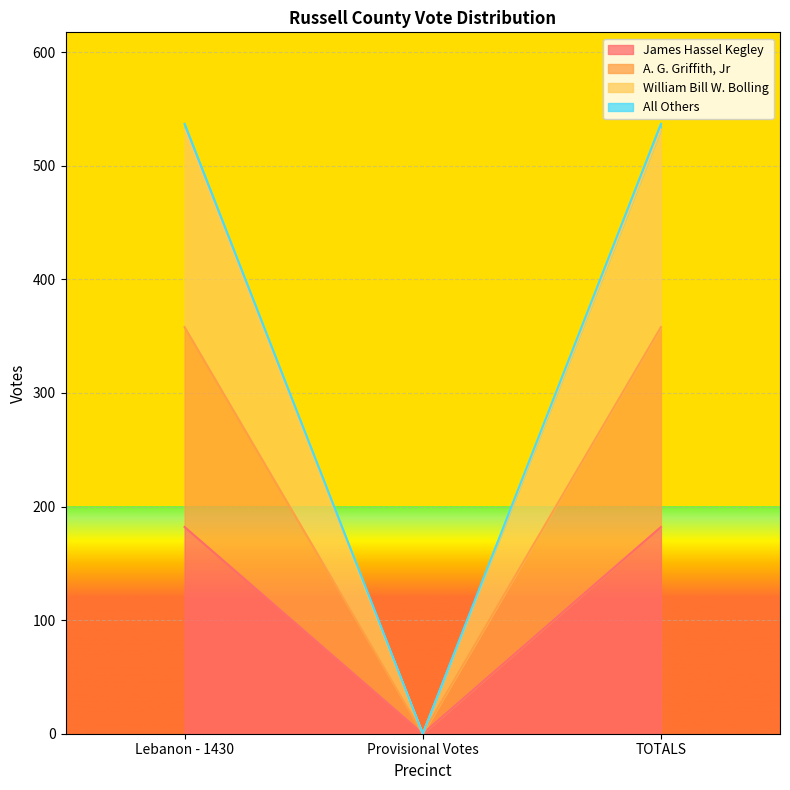

What is the maximum value for James Hassel Kegley?

182